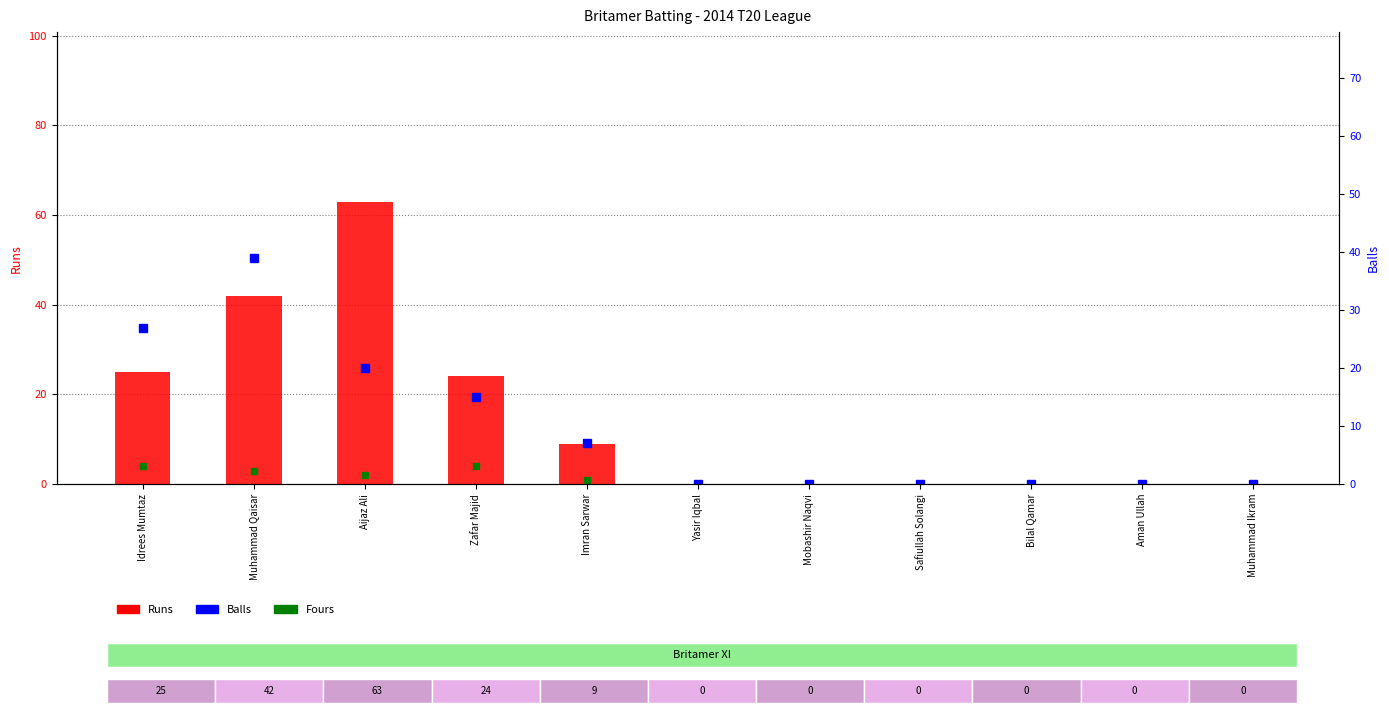

True or false: Balls has a value of 26 at Zafar Majid.

False